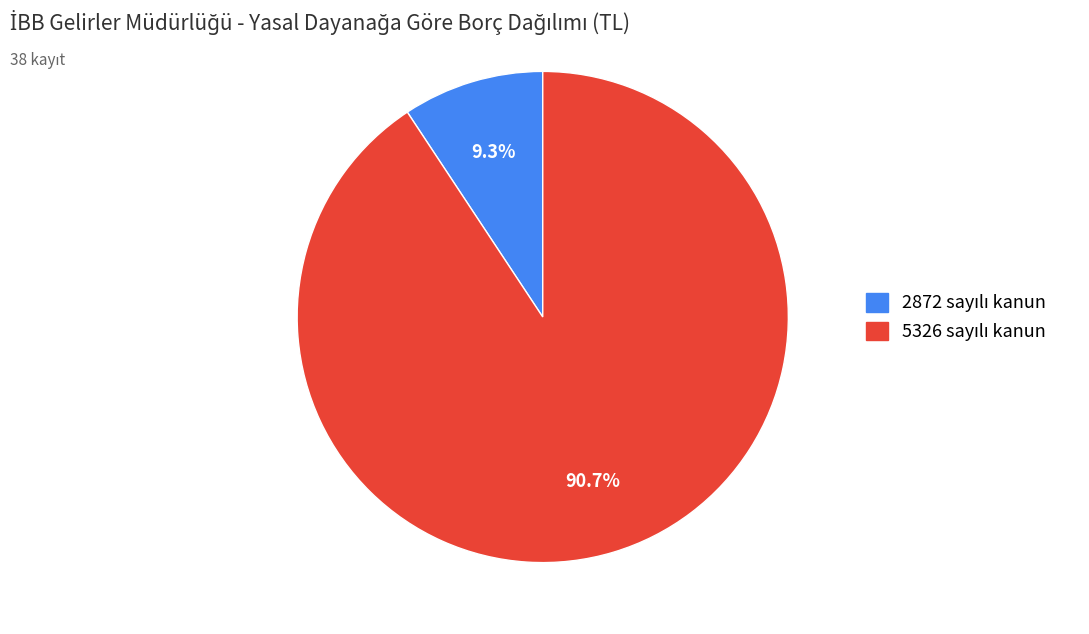

Is there any slice that represents more than half of the pie?

Yes